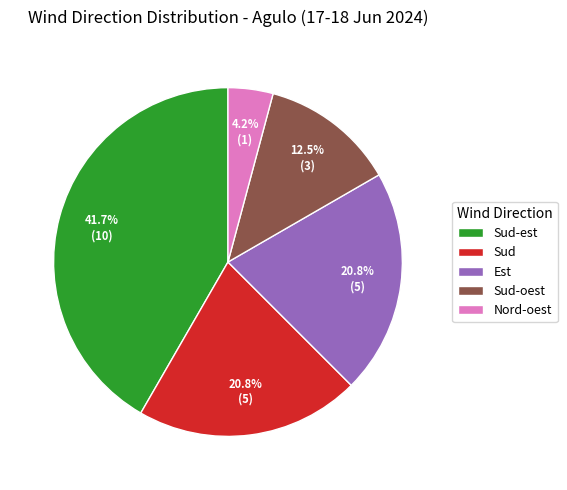

Is there a majority slice in this chart?

No